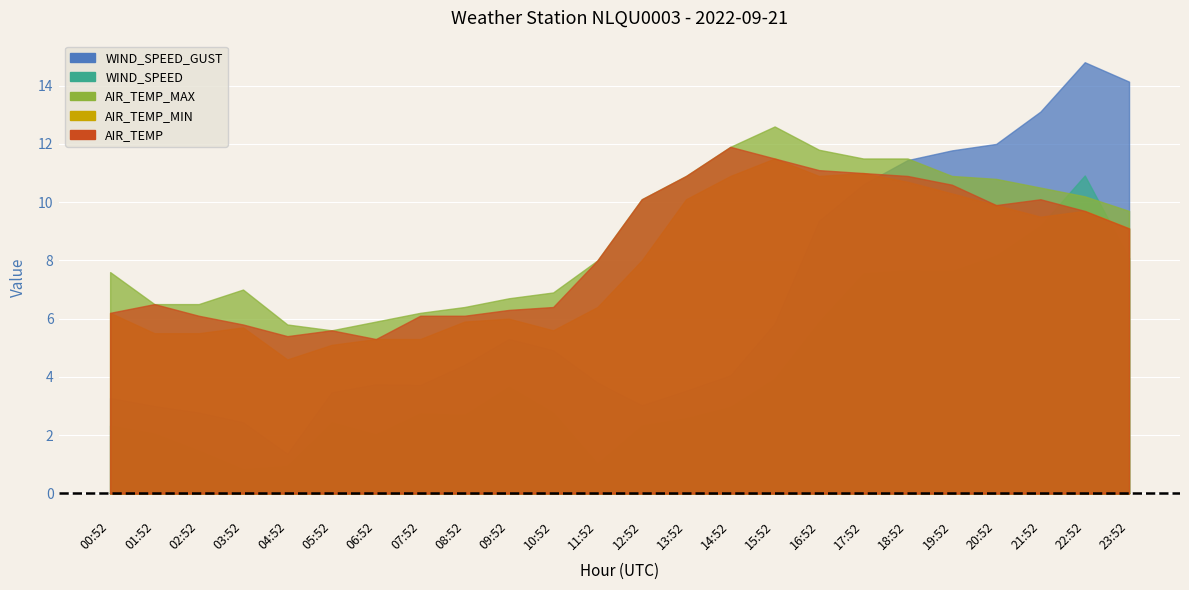

Is the value of AIR_TEMP at 04:52 greater than the value of AIR_TEMP_MIN at 05:52?

Yes